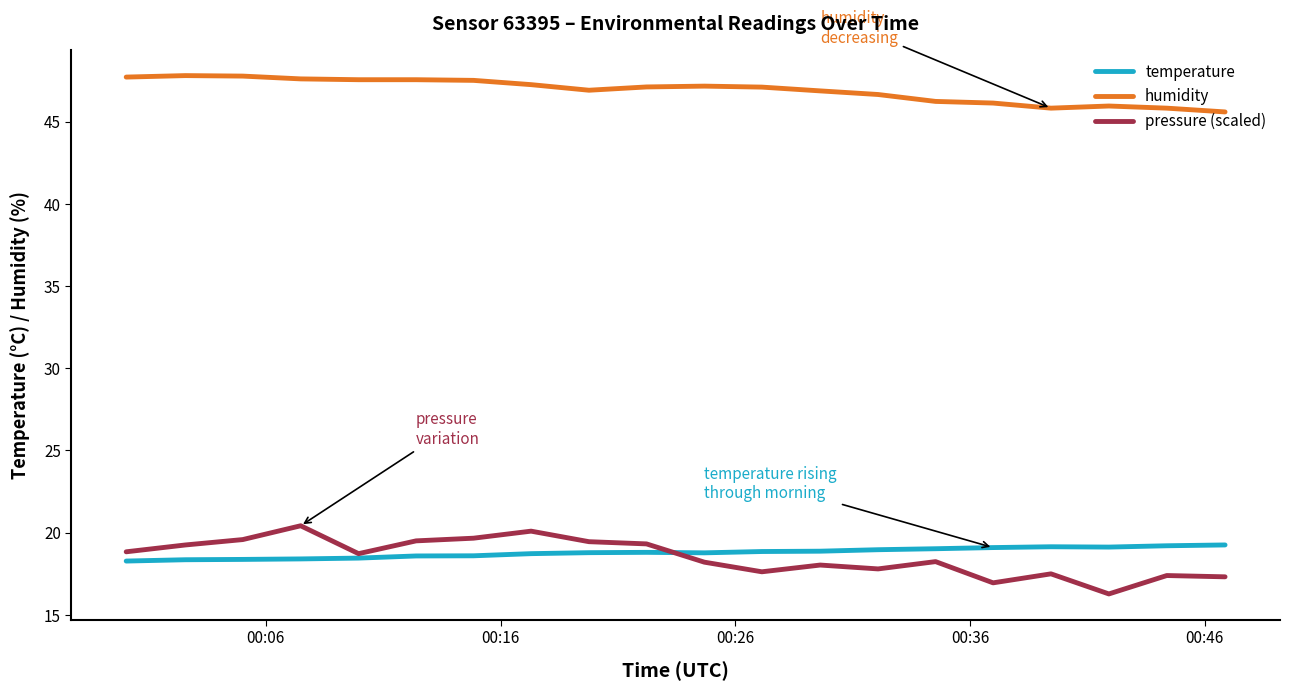

True or false: humidity and pressure (scaled) cross at least once.

False